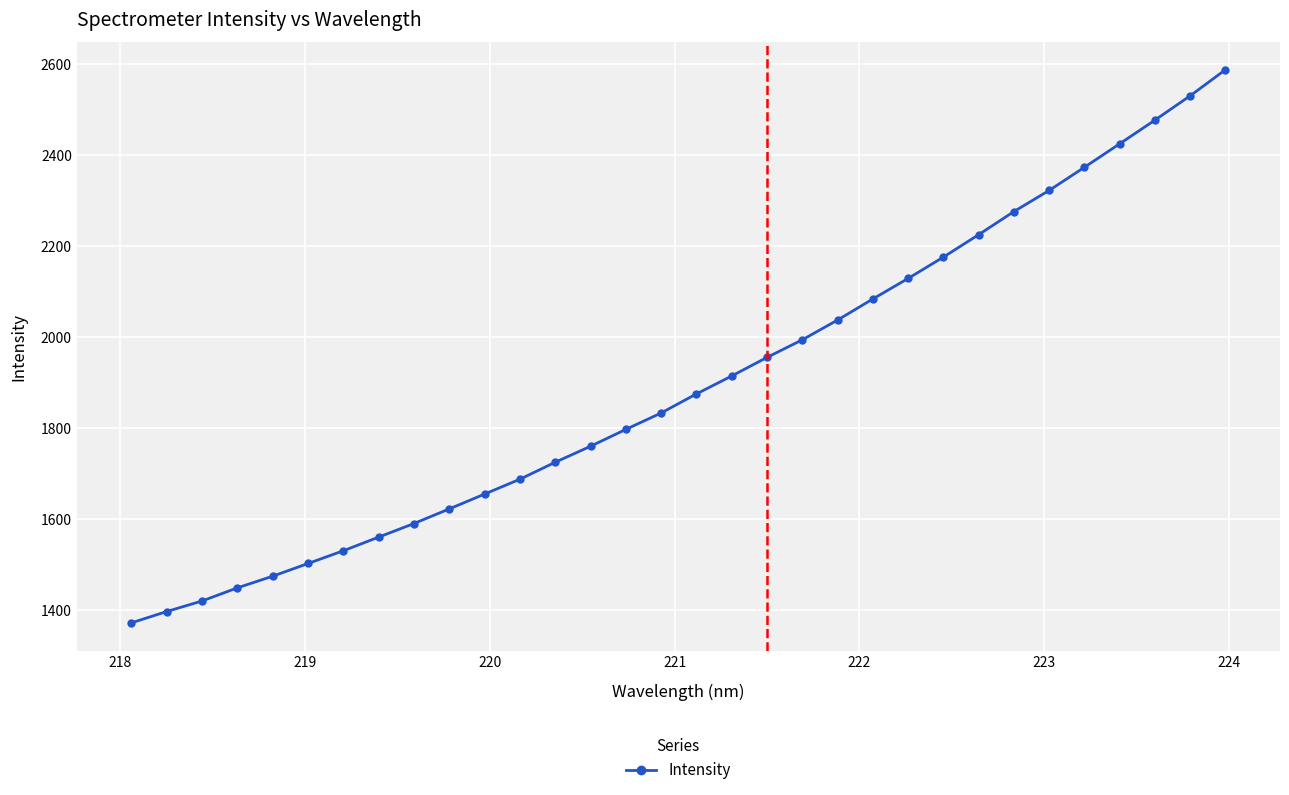

What is the greatest value displayed?

2588.2